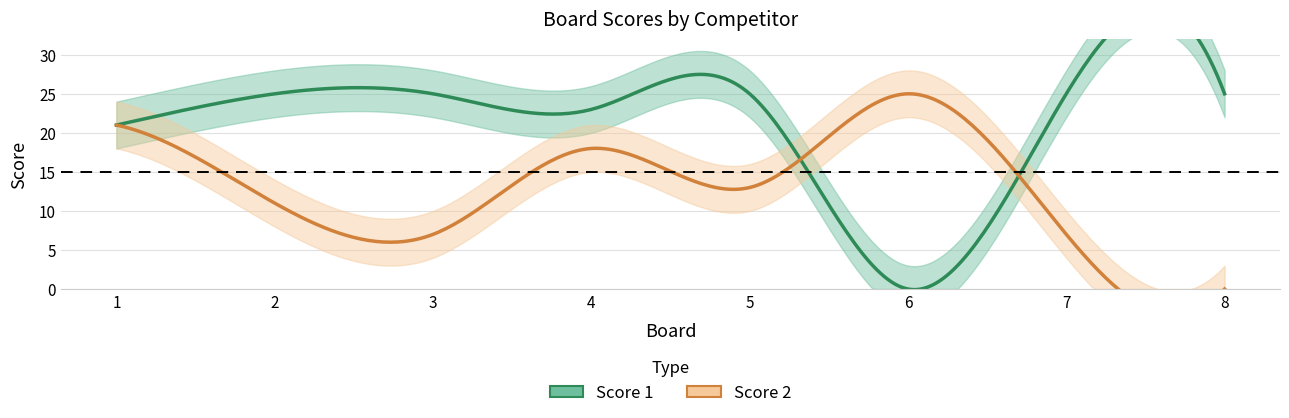

Read the Score 2 value at 2, to the nearest 10.

10